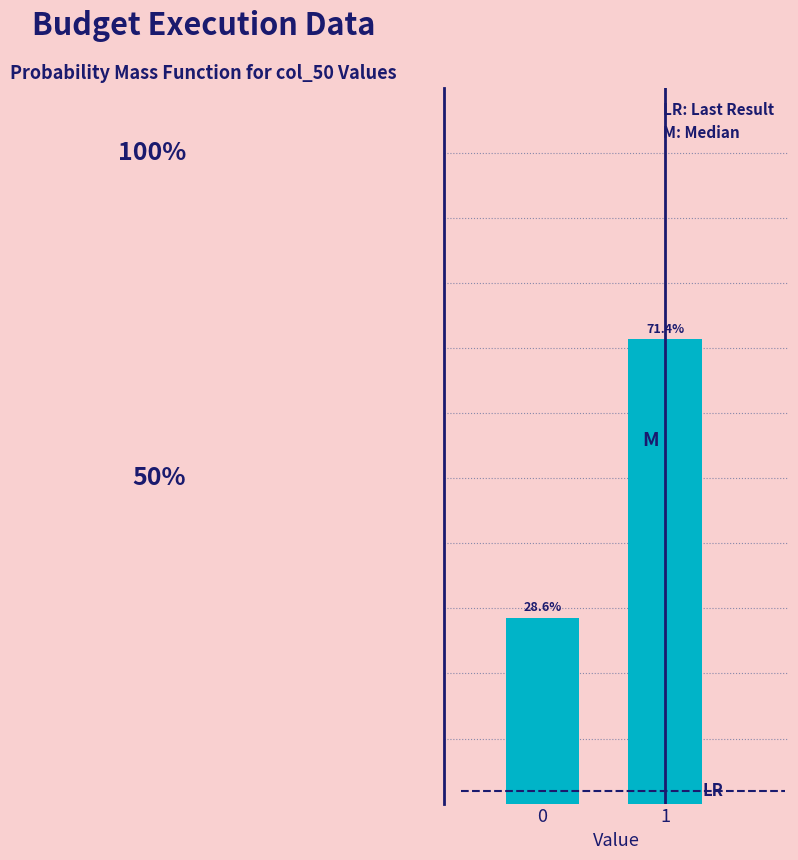

Rank the categories by value from highest to lowest.

1, 0